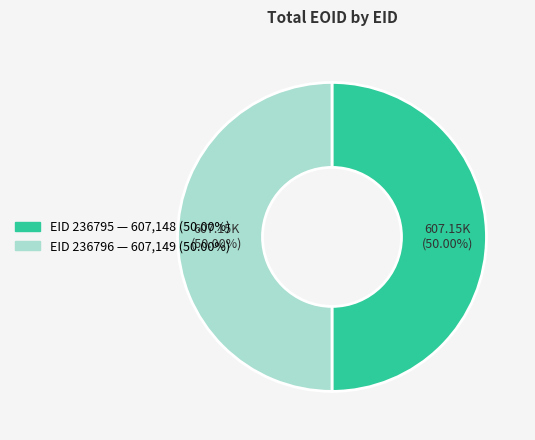

To the nearest percent, what is the average slice percentage?

50%